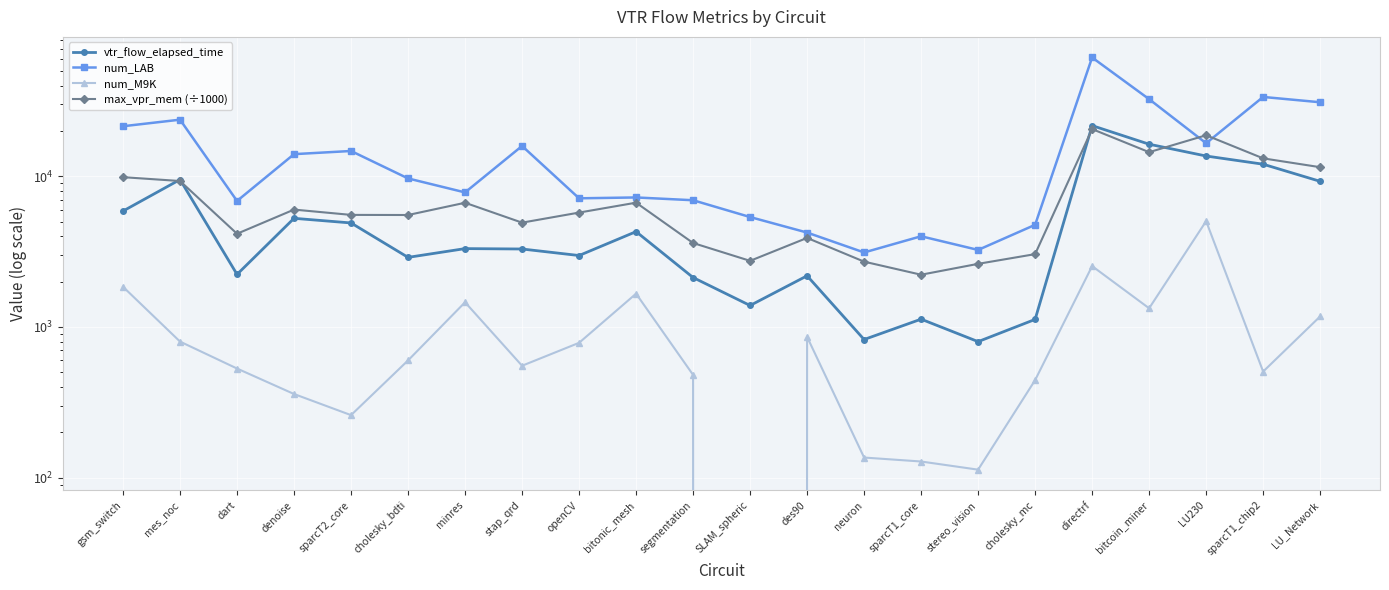

What is the approximate value of num_LAB at minres?

7818.0